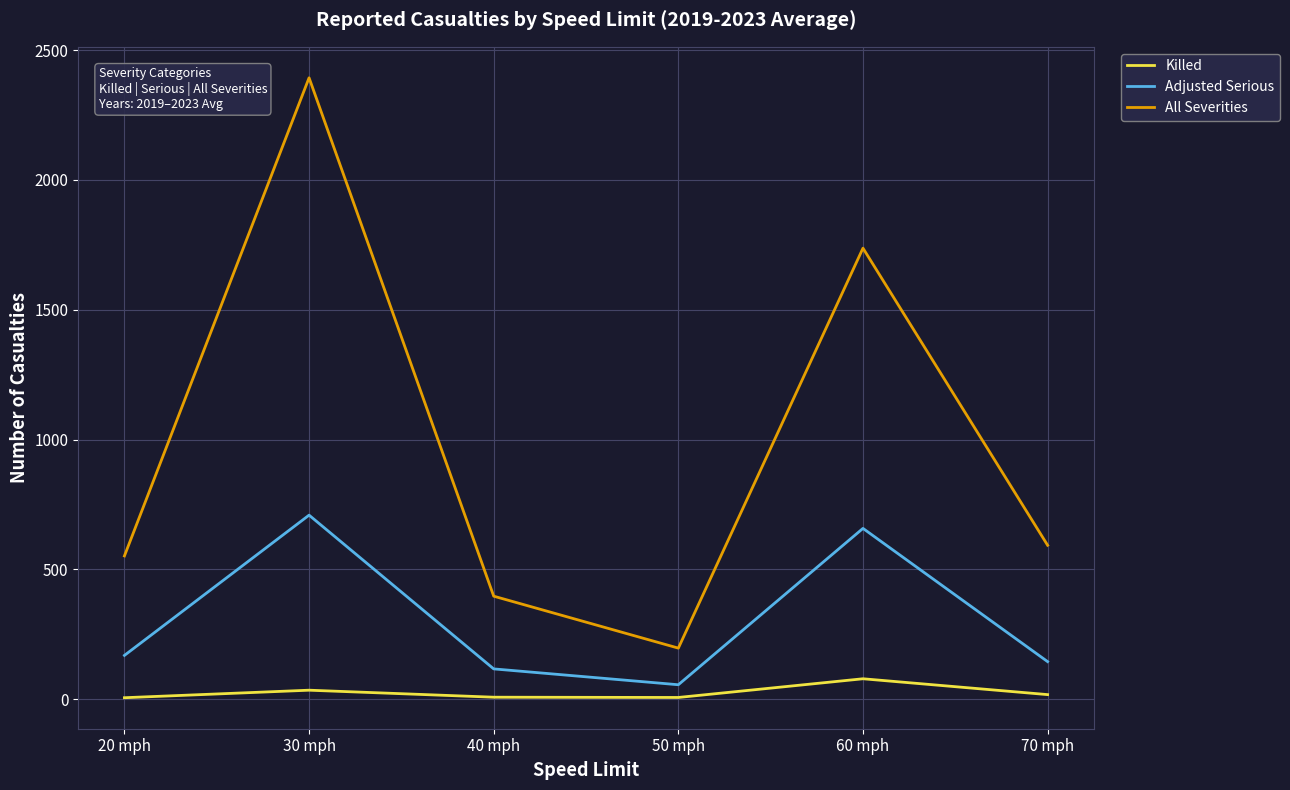

Rank the series at 60 mph from highest to lowest value.

All Severities, Adjusted Serious, Killed